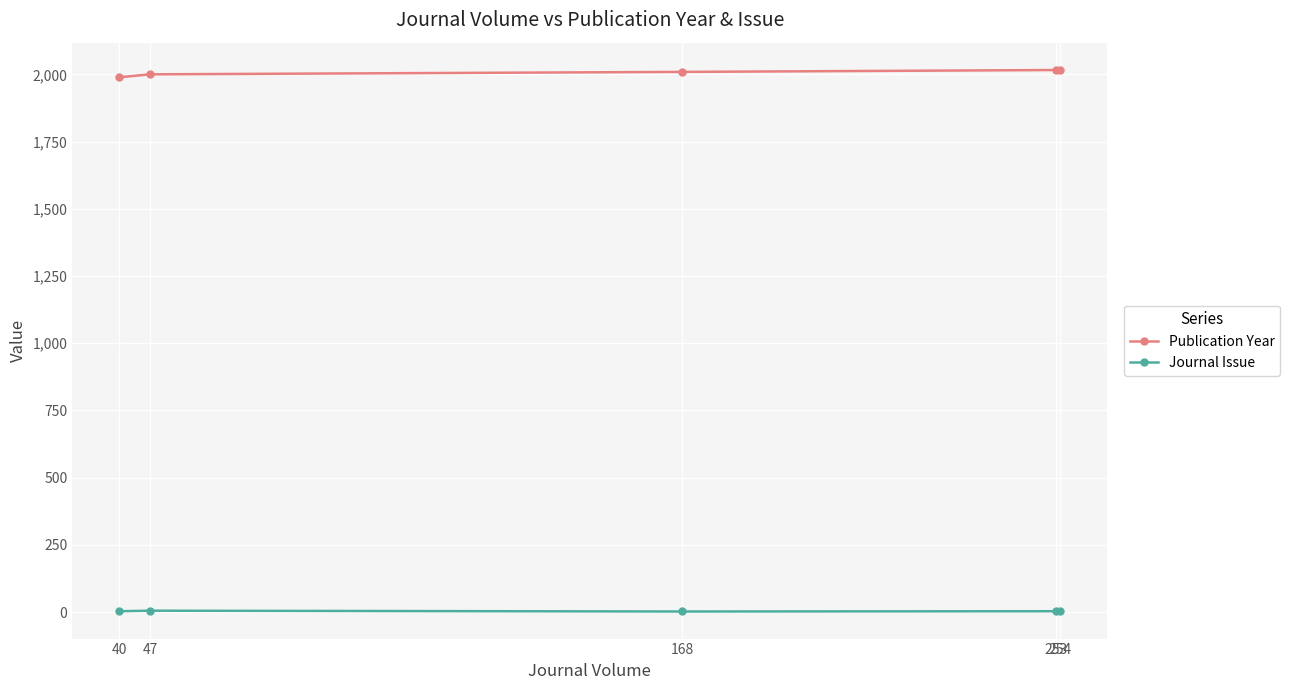

Which series has the largest total across all categories?

Publication Year